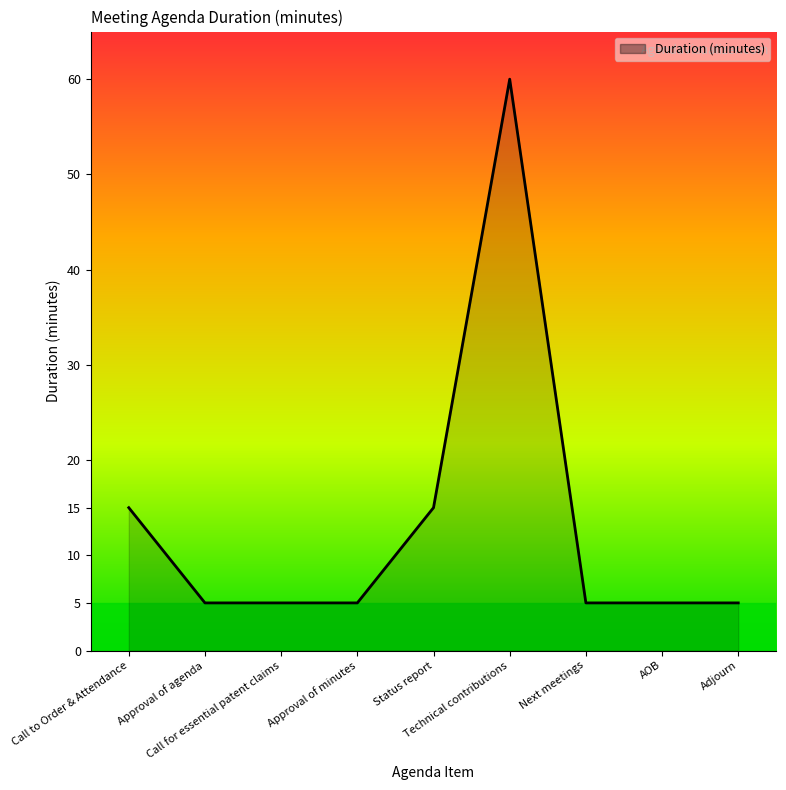

What is the difference between the values at Call to Order & Attendance and Next meetings?

10